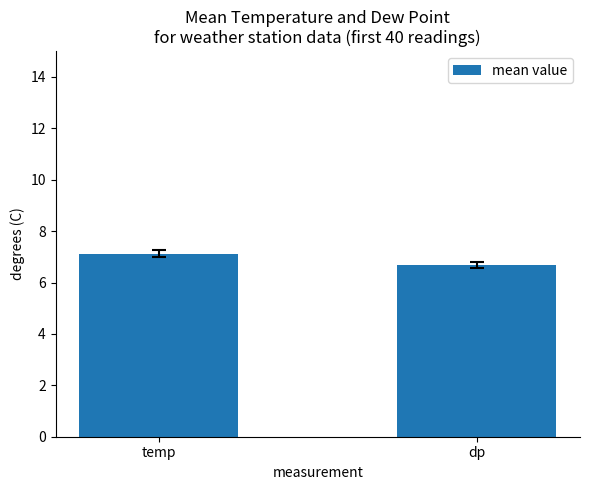

List the labels in order of value, smallest first.

dp, temp